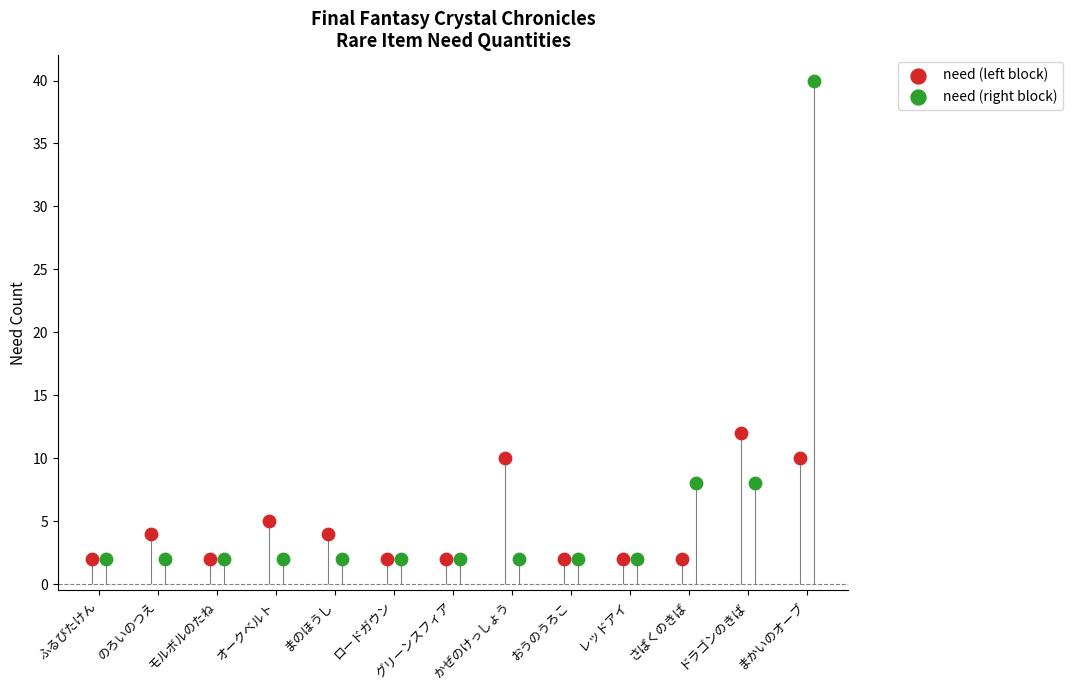

Which series has the largest Y range (max minus min)?

need (right block)